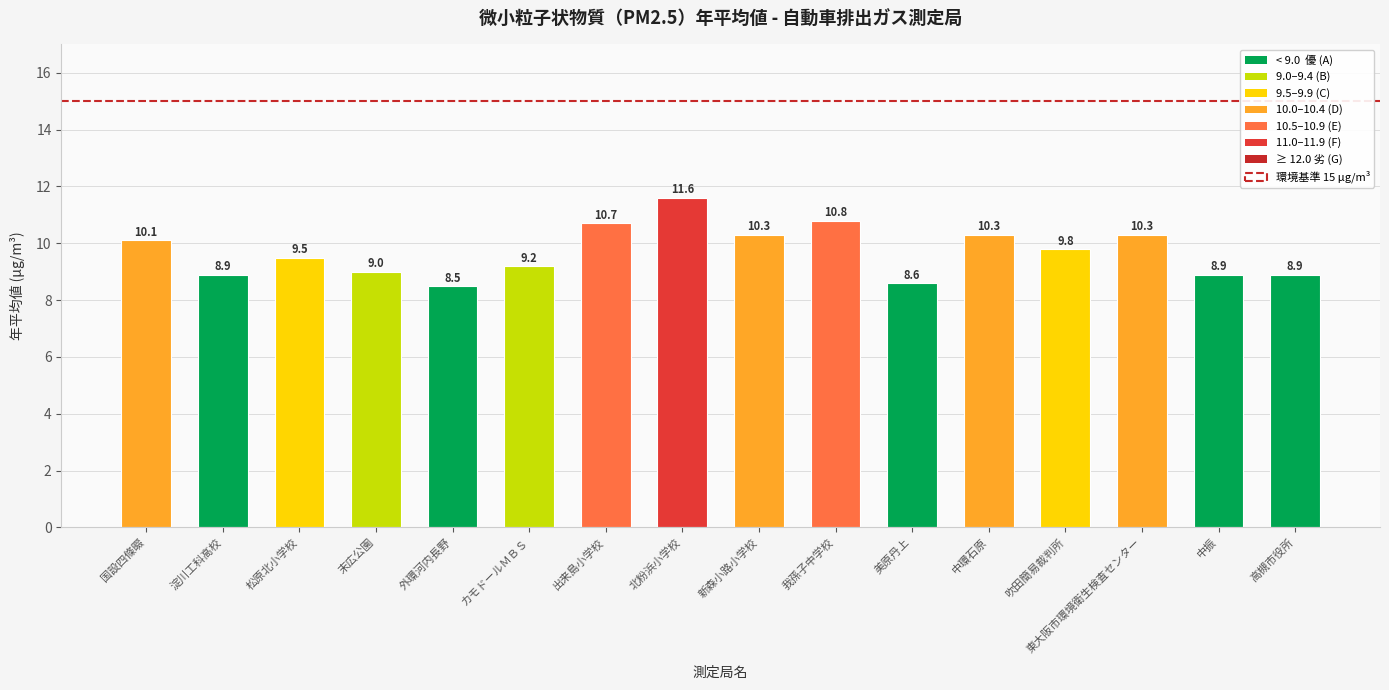

Reading left to right, extract all data points from this chart.

国設四條畷=10.1	淀川工科高校=8.9	松原北小学校=9.5	末広公園=9.0	外環河内長野=8.5	カモドールＭＢＳ=9.2	出来島小学校=10.7	北粉浜小学校=11.6	新森小路小学校=10.3	我孫子中学校=10.8	美原丹上=8.6	中環石原=10.3	吹田簡易裁判所=9.8	東大阪市環境衛生検査センター=10.3	中振=8.9	高槻市役所=8.9